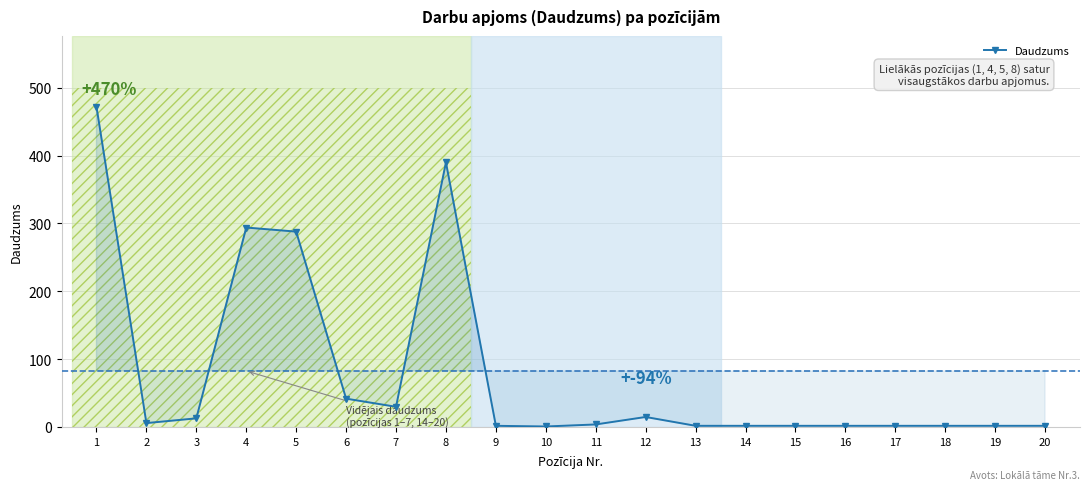

List the labels in order of value, largest first.

1, 8, 4, 5, 6, 7, 12, 3, 2, 11, 9, 13, 14, 15, 16, 17, 18, 19, 20, 10